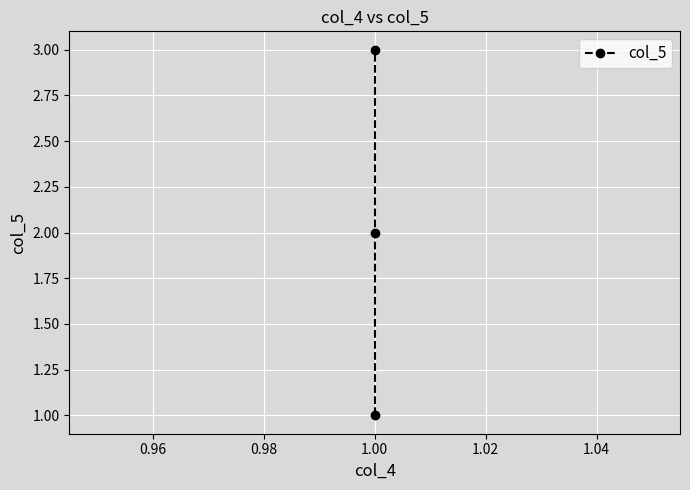

What is the value of the 3rd point from the left?

3